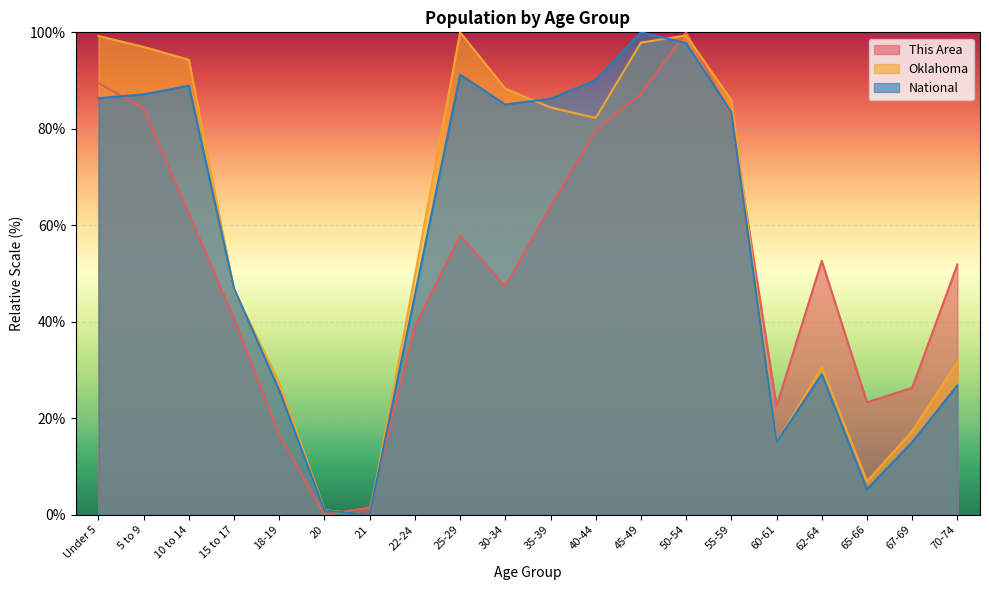

True or false: Oklahoma has a value of 15.0 at 60-61.

True